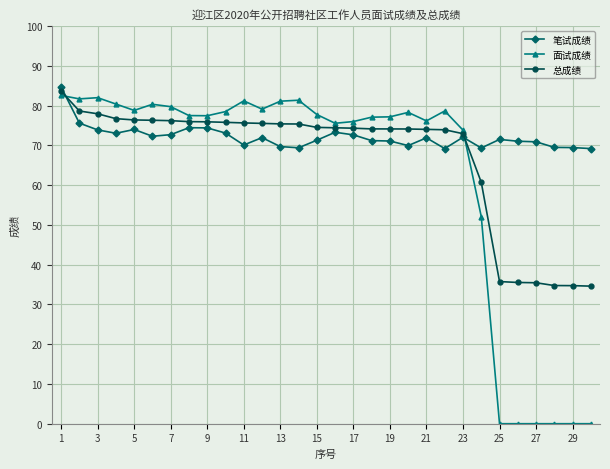

List the series in order of their overall mean, highest first.

笔试成绩, 总成绩, 面试成绩